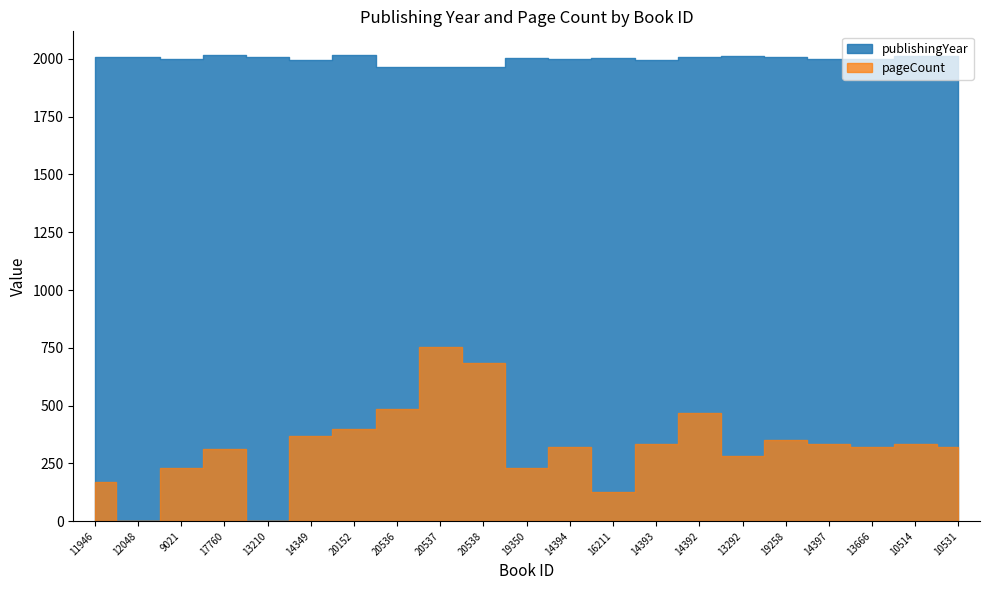

Reading left to right, transcribe all the data shown in this chart.

publishingYear: 11946=2007	12048=2008	9021=2000	17760=2018	13210=2008	14349=1996	20152=2018	20536=1965	20537=1965	20538=1965	19350=2005	14394=1998	16211=2005	14393=1996	14392=2009	13292=2013	19258=2010	14397=2001	13666=1999	10514=2013	10531=2013
pageCount: 11946=168	12048=0	9021=232	17760=312	13210=0	14349=368	20152=400	20536=486	20537=752	20538=684	19350=232	14394=320	16211=128	14393=336	14392=468	13292=280	19258=352	14397=336	13666=320	10514=336	10531=320